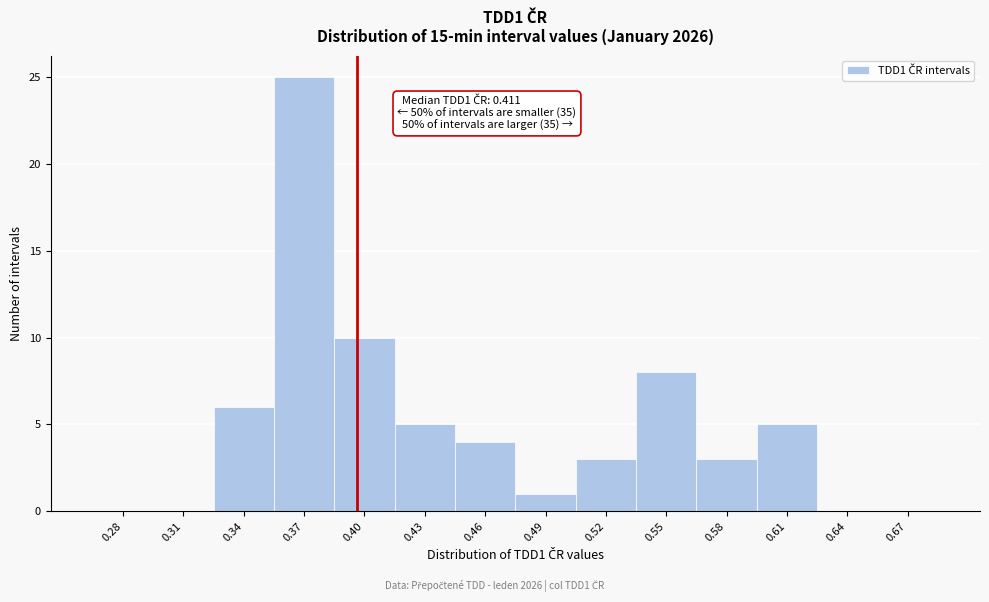

Reading left to right, extract all data points from this chart.

0.28=0	0.31=0	0.34=6	0.37=25	0.40=10	0.43=5	0.46=4	0.49=1	0.52=3	0.55=8	0.58=3	0.61=5	0.64=0	0.67=0